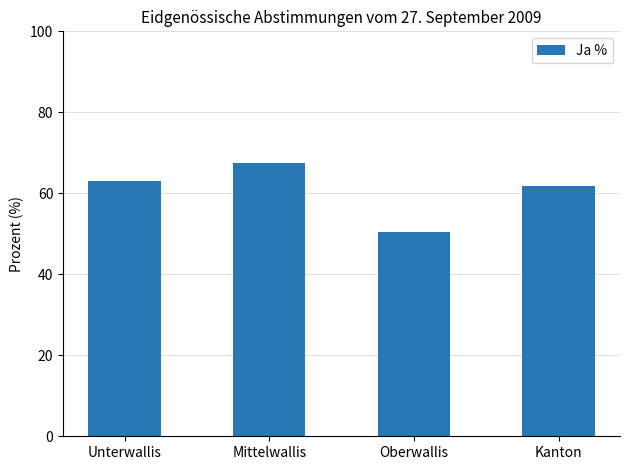

Which has a higher value, Unterwallis or Kanton?

Unterwallis